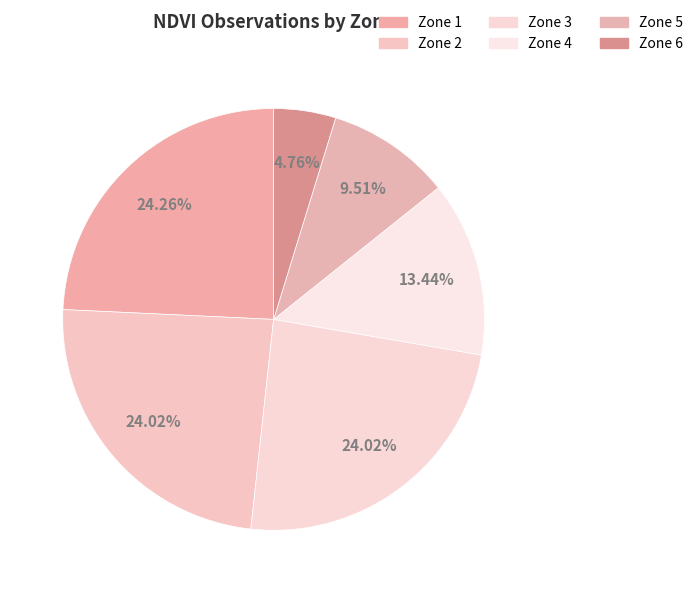

What is the smallest slice in the pie chart?

Zone 6